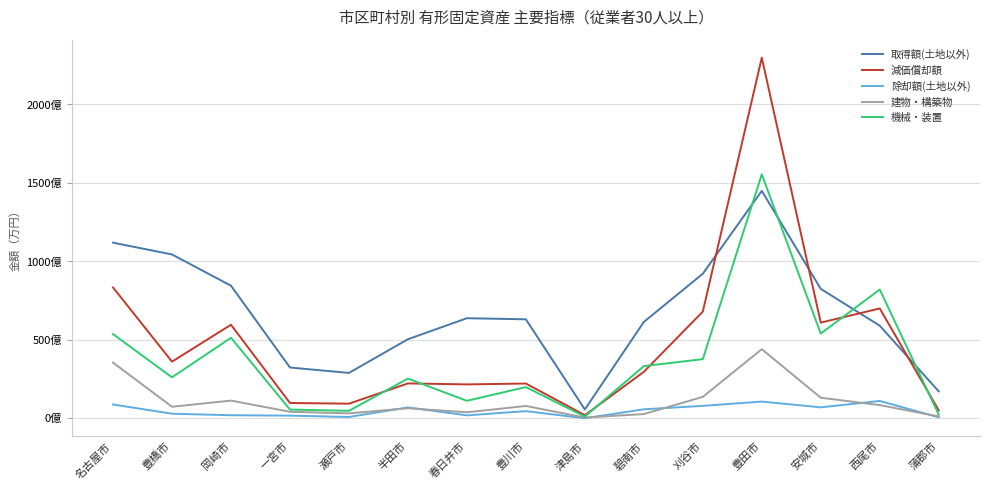

Read the 除却額(土地以外) value at 半田市.

695290